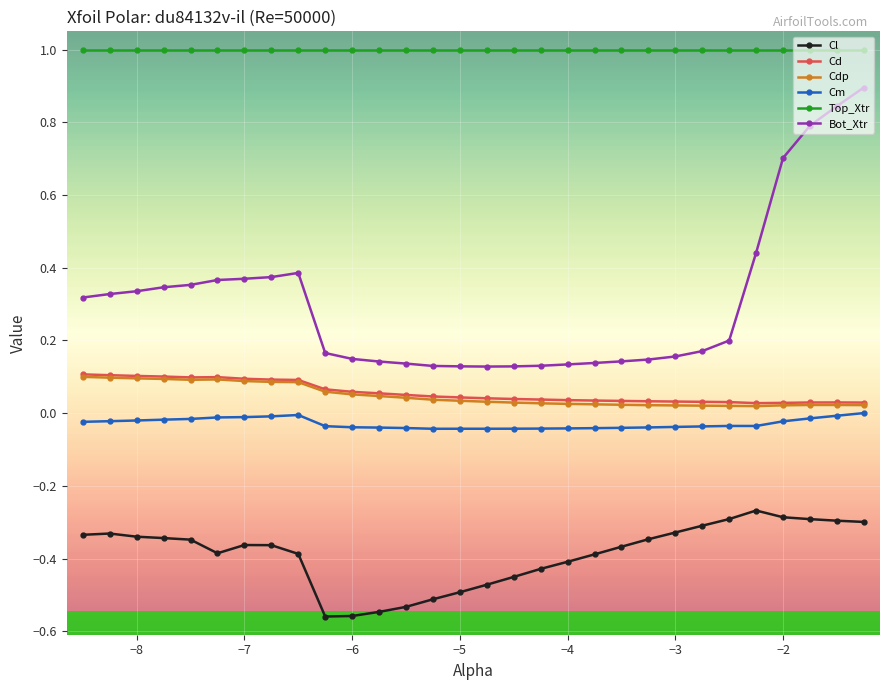

True or false: Cl and Cd cross at least once.

False